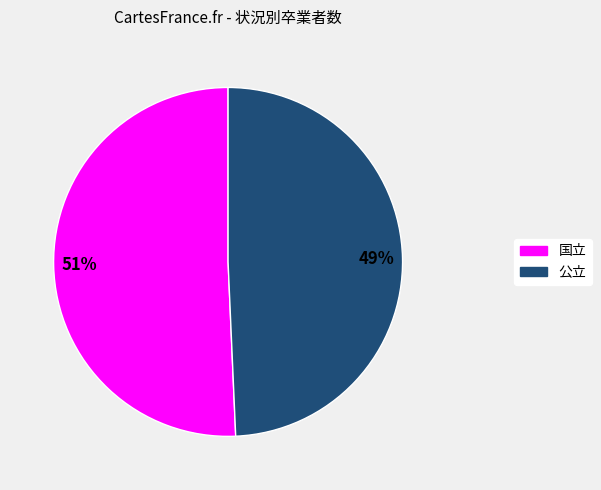

Combined, do 国立 and 公立 account for over 50%?

Yes